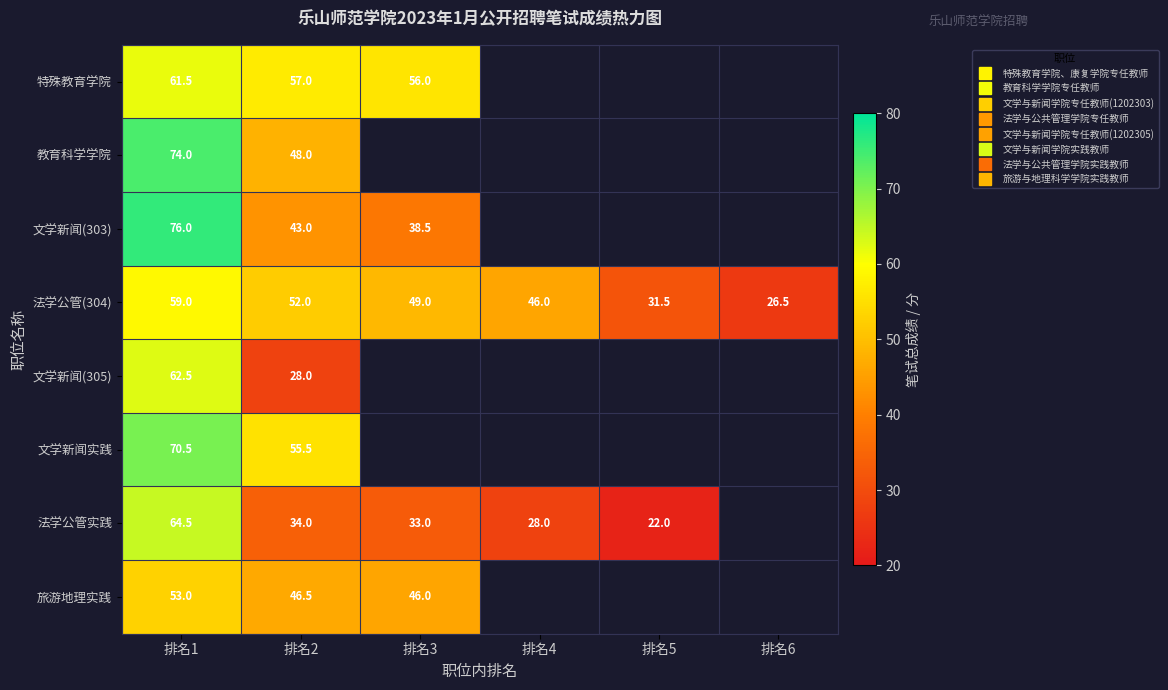

Which series has the widest spread of values?

法学公管实践